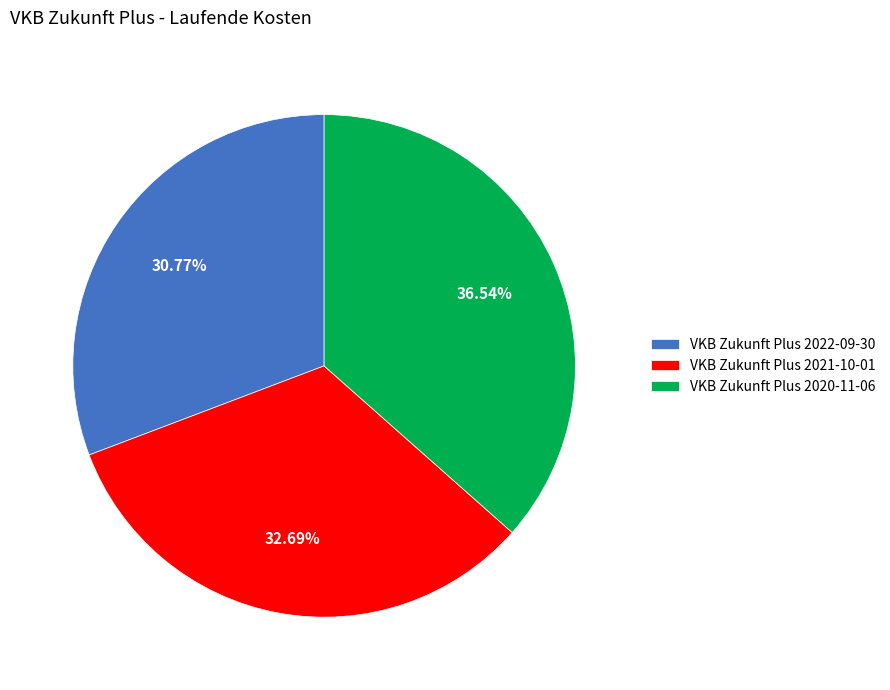

The VKB Zukunft Plus 2021-10-01 slice represents 33% of the pie. True or false?

True